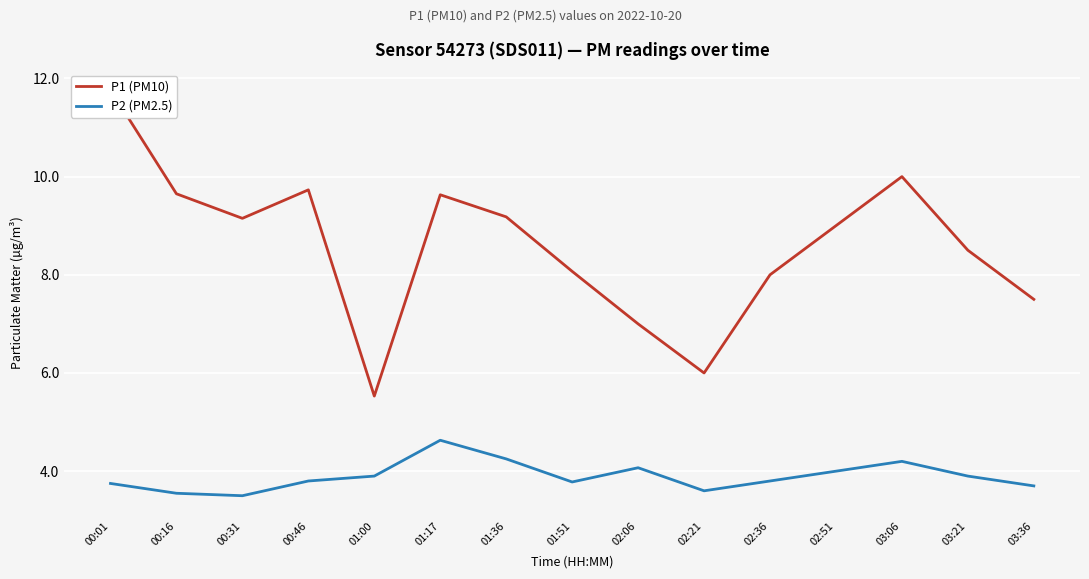

Reading left to right, list all the values displayed in this chart.

P1 (PM10): 11.8	9.7	9.2	9.7	5.5	9.6	9.2	8.1	7.0	6.0	8.0	9.0	10.0	8.5	7.5
P2 (PM2.5): 3.8	3.5	3.5	3.8	3.9	4.6	4.2	3.8	4.1	3.6	3.8	4.0	4.2	3.9	3.7